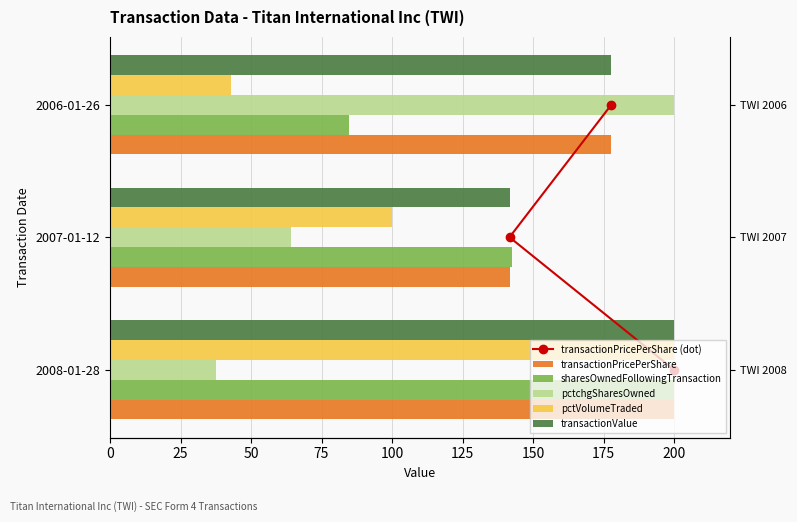

What is the greatest value displayed?

200.0